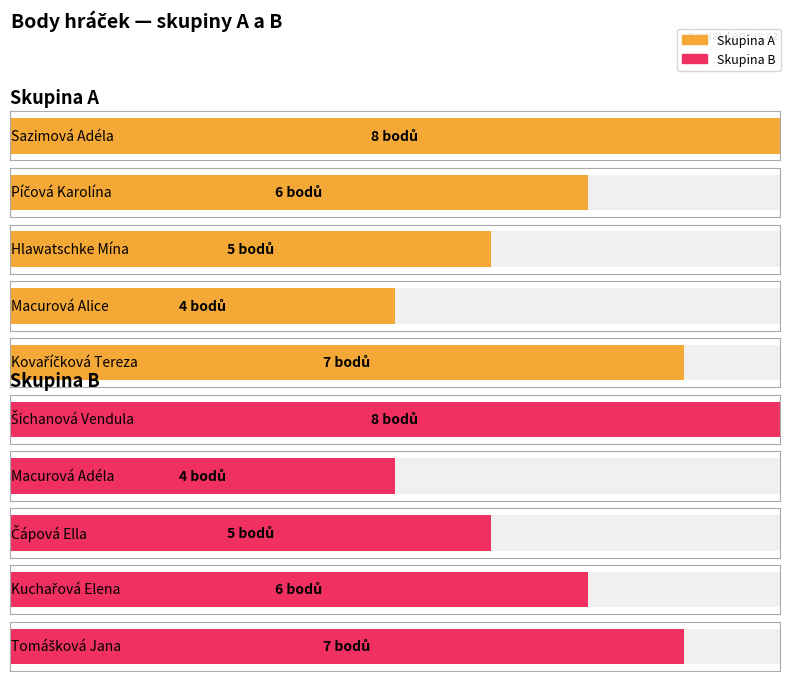

Reading left to right, list all the values displayed in this chart.

Body: 8	6	5	4	7	8	4	5	6	7
Pořadí_num: 1	3	4	5	2	1	5	4	3	2